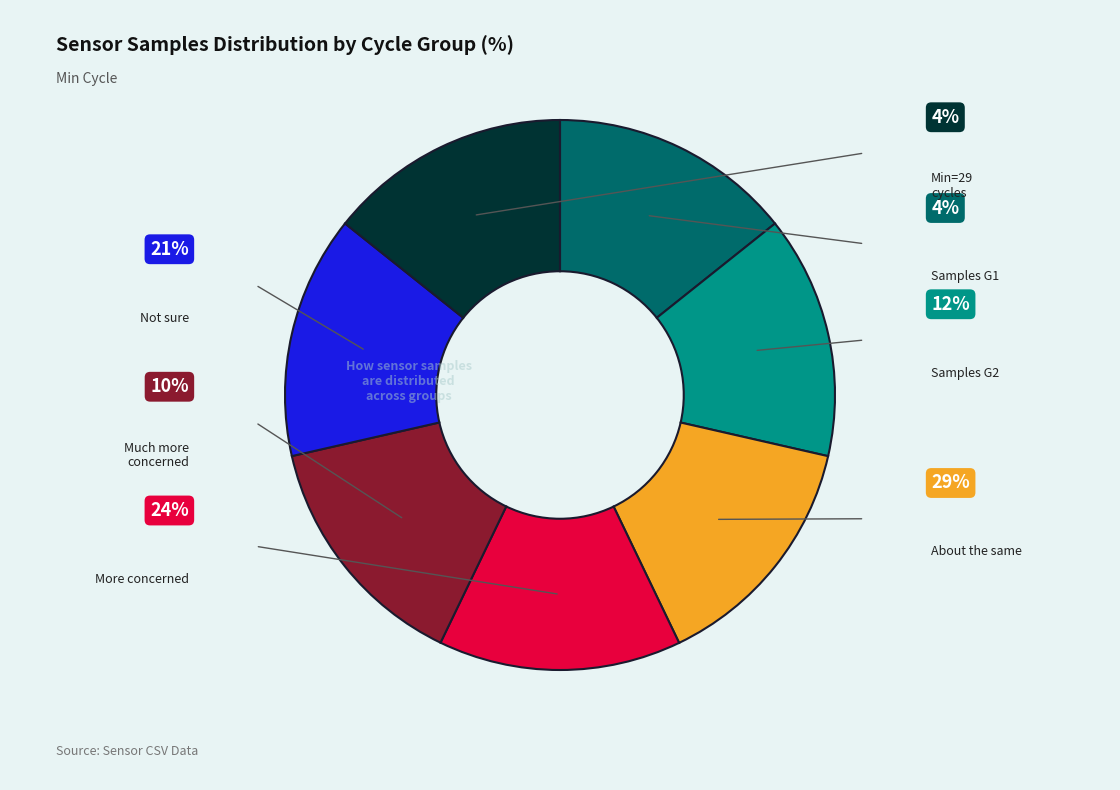

Is there any slice that represents more than half of the pie?

No